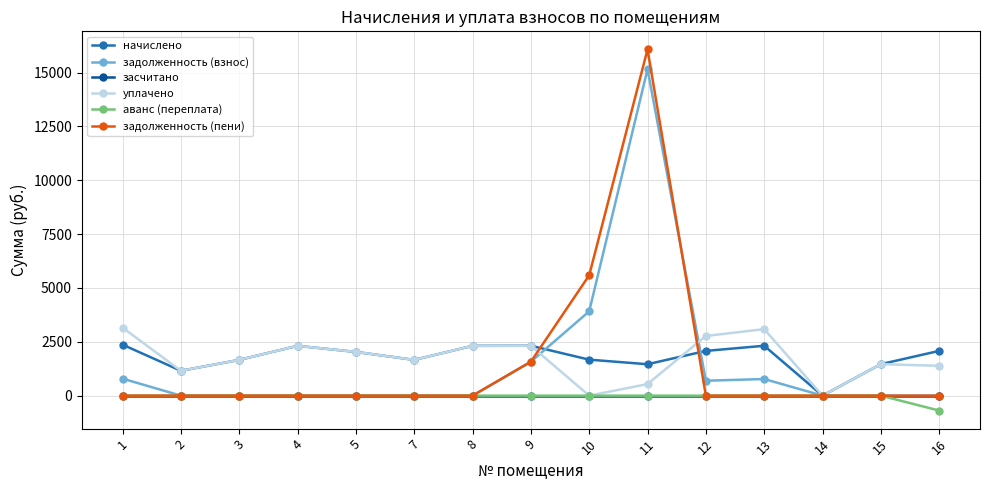

True or false: задолженность (пени) has a value of -8300.6 at 2.

False